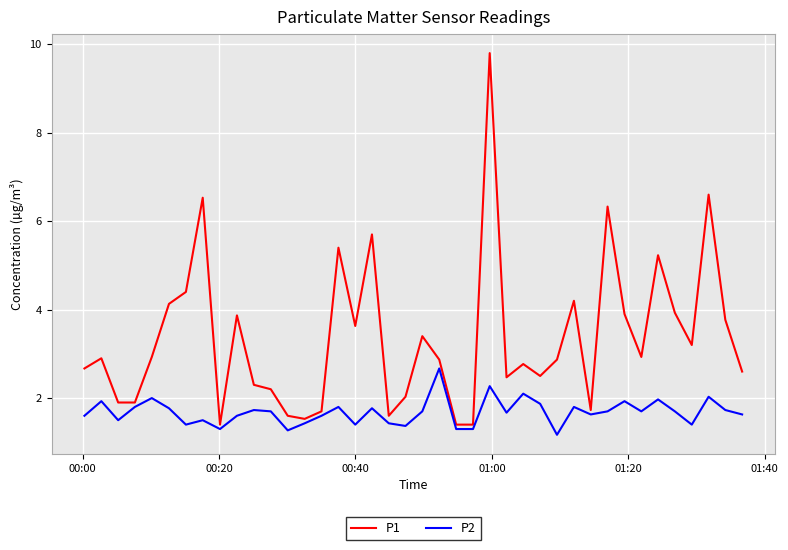

List the series in order of their peak value, lowest first.

P2, P1